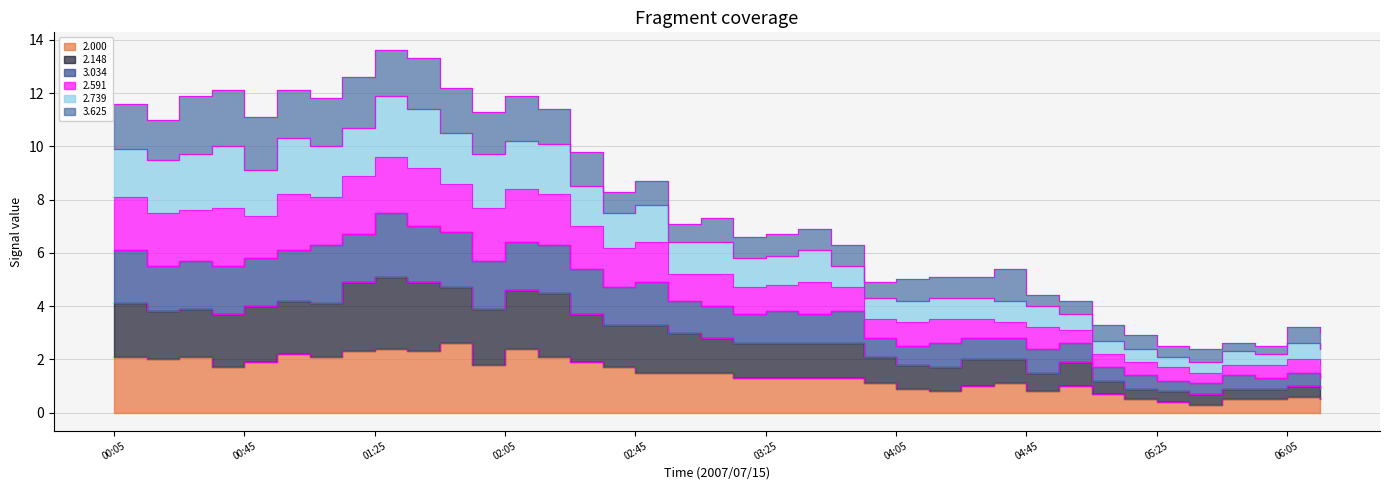

True or false:  2.000 has more than 2 interior local peaks.

True